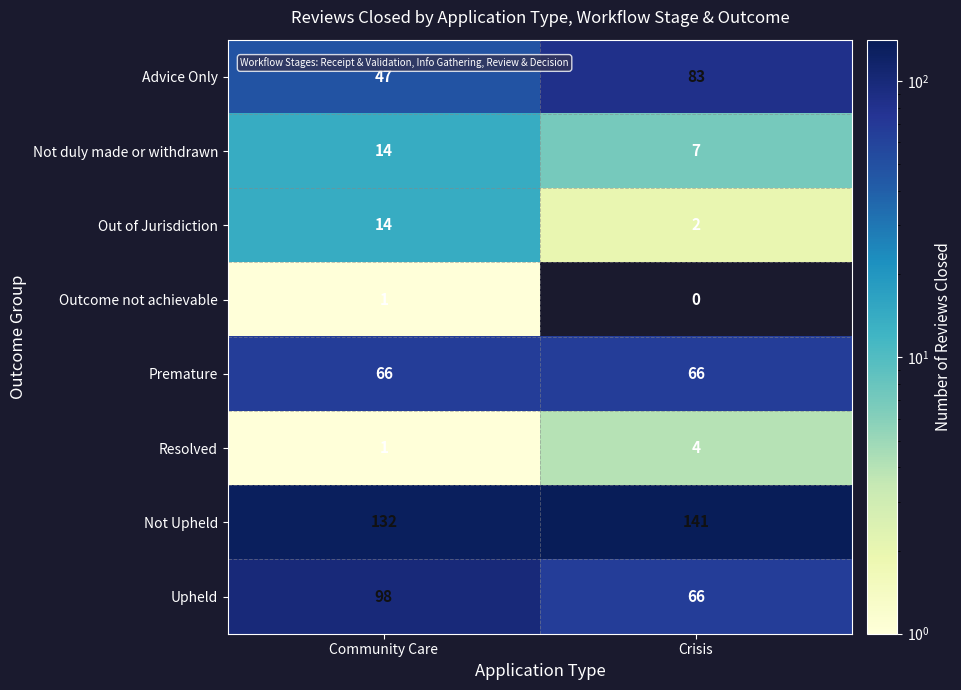

What is the highest value of the Out of Jurisdiction series?

14